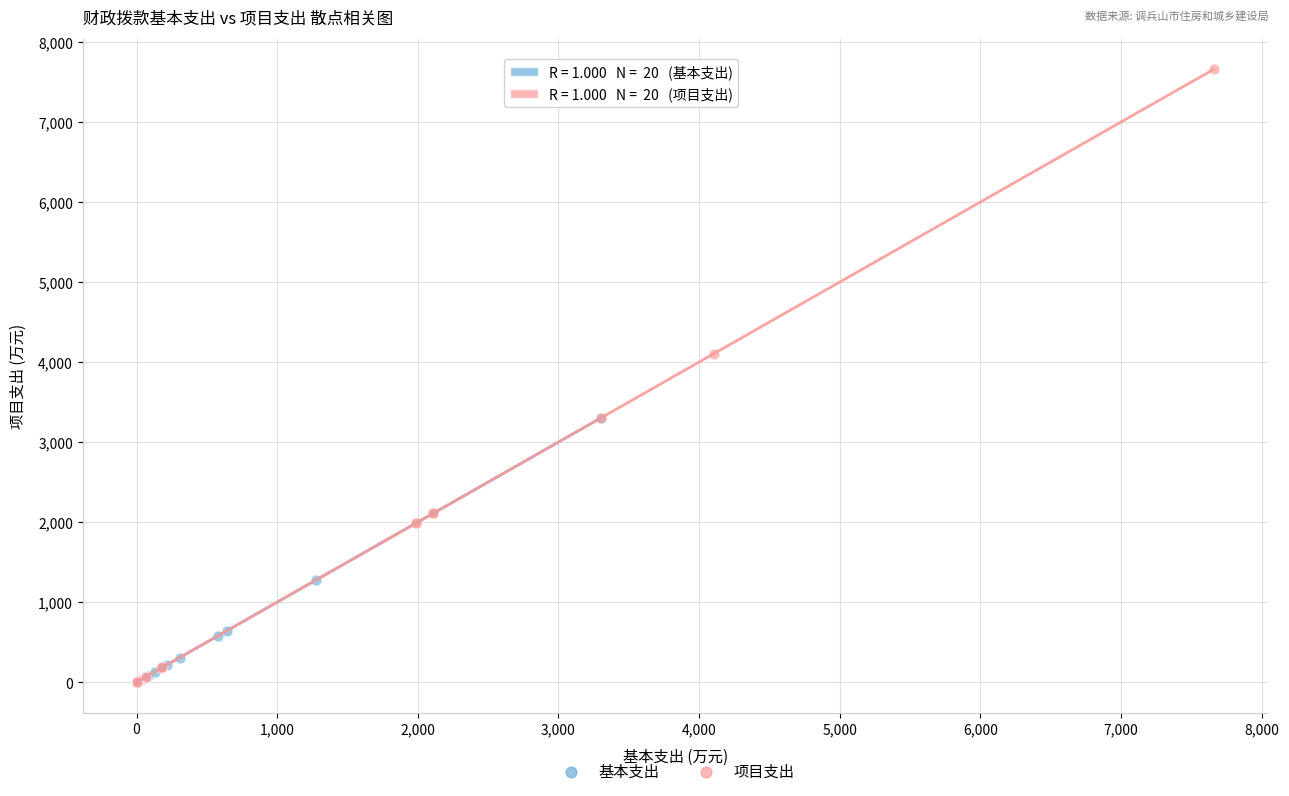

Which series has the largest Y range (max minus min)?

项目支出